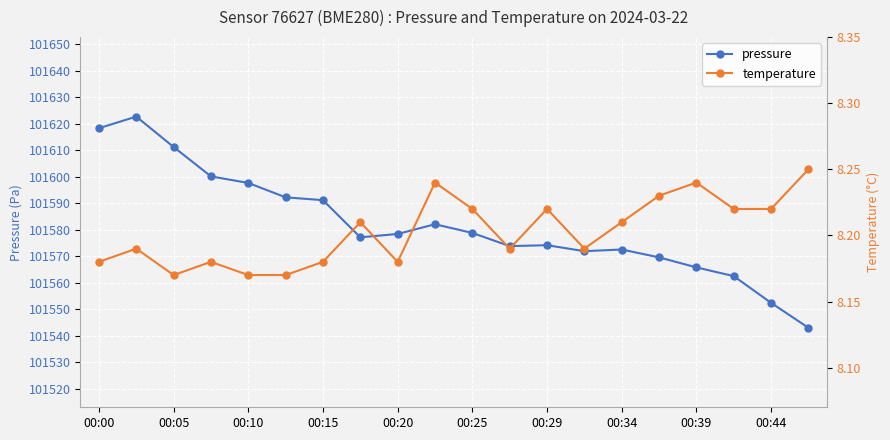

How many lines are shown in the chart?

2